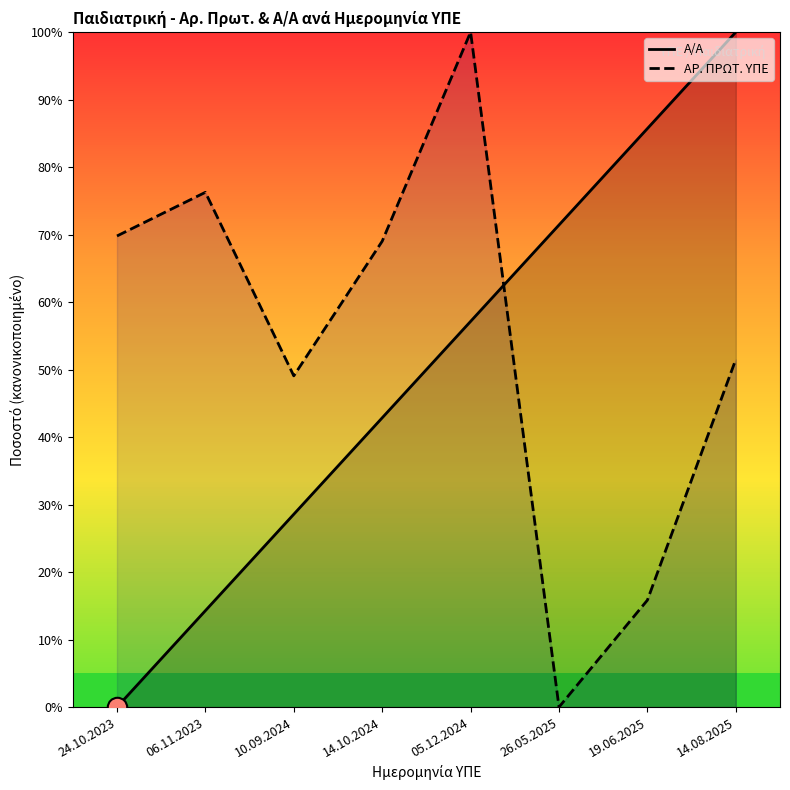

The value of ΑΡ. ΠΡΩΤ. ΥΠΕ at 14.08.2025 is 51.5. True or false?

True